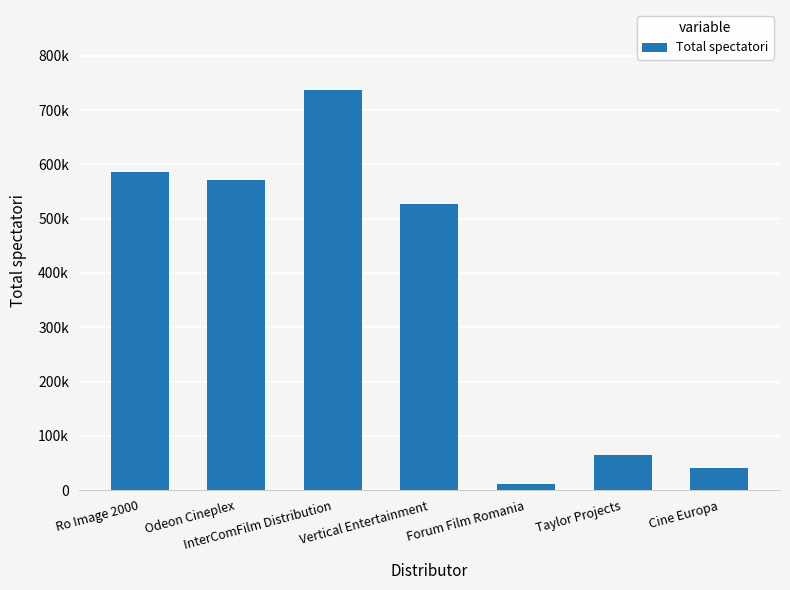

True or false: the data shows 586189 at Ro Image 2000.

True